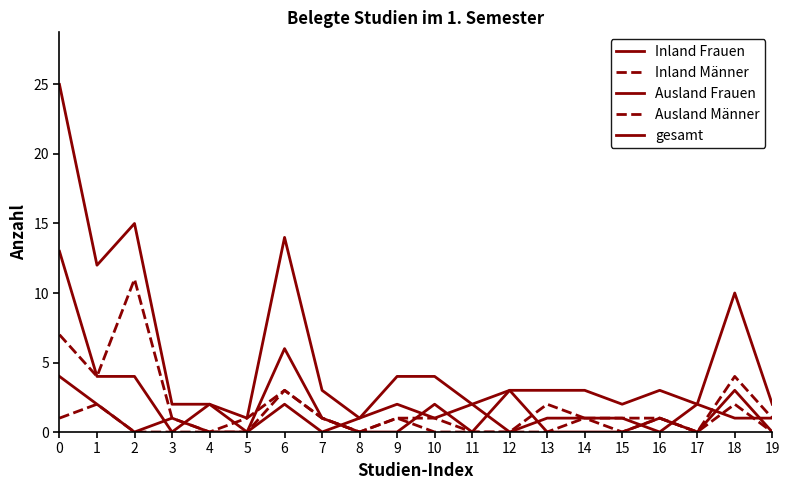

True or false: Ausland Männer and Inland Männer intersect in this chart.

False